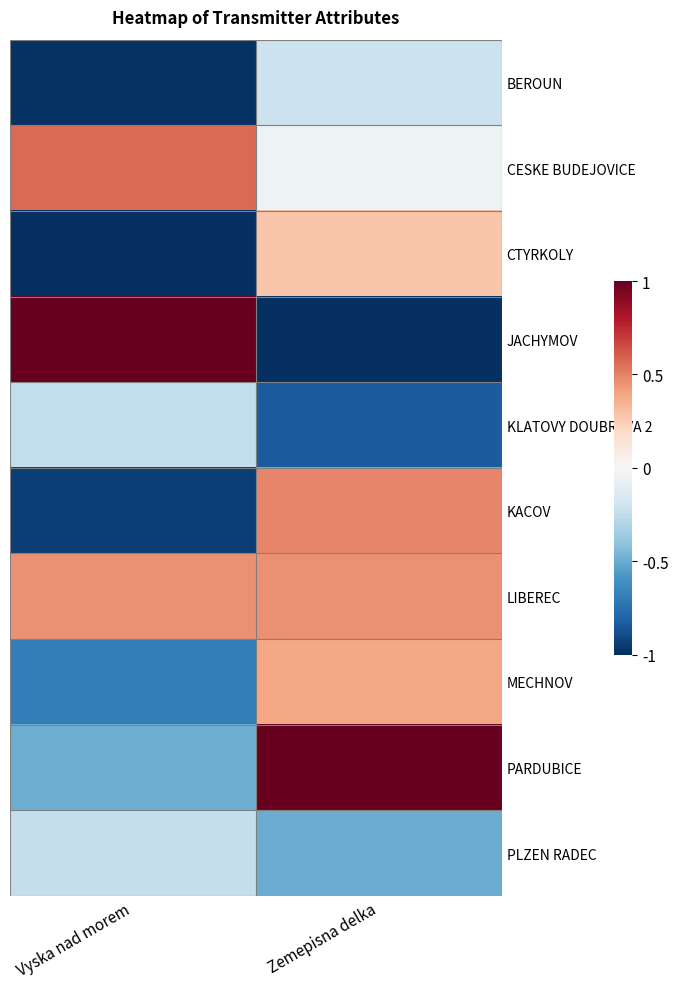

Which series has the largest total across all categories?

LIBEREC